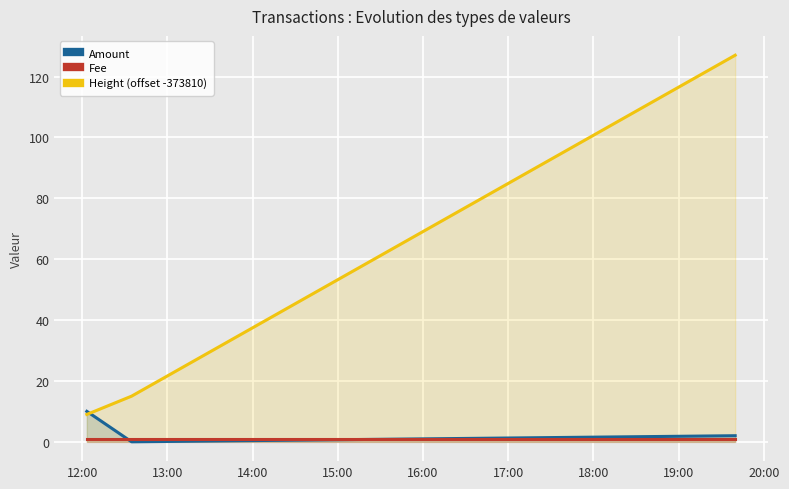

Does the chart display data point markers on the line(s)?

No